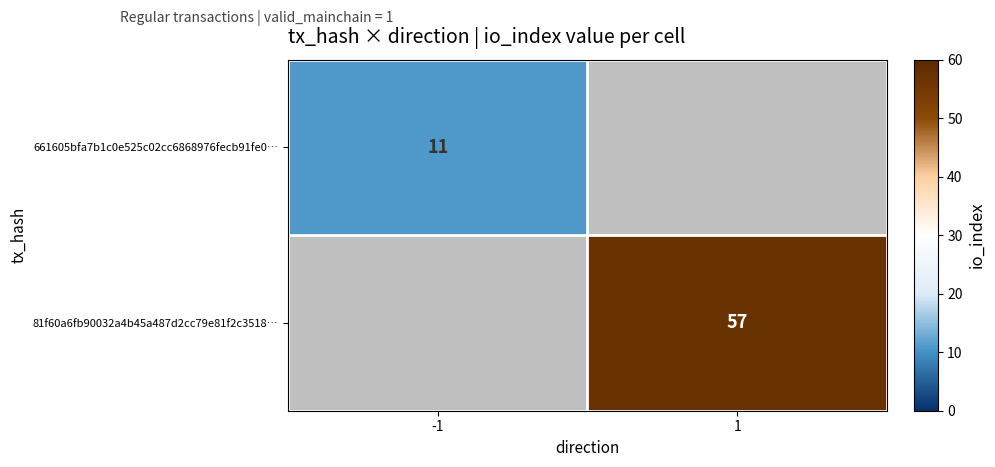

Is it true that 81f60a6fb90032a4b45a487d2cc79e81f2c3518… equals 33 at 1?

False